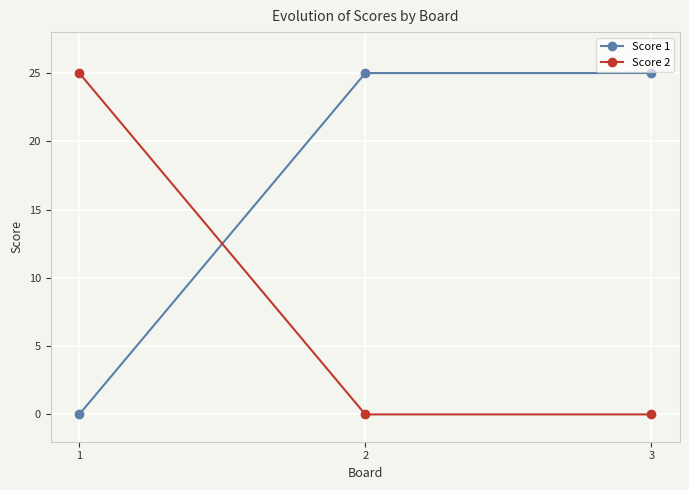

What are all the series names shown in the legend?

Score 1, Score 2